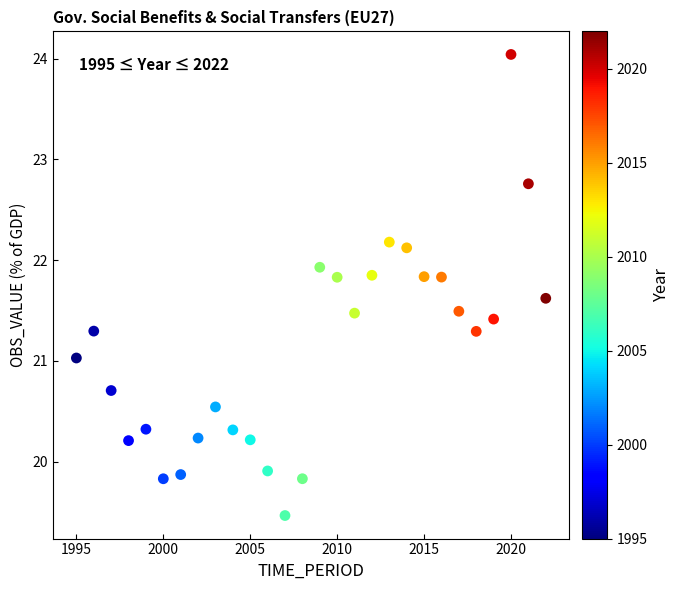

What is the range of X values (max minus min)?

27.0